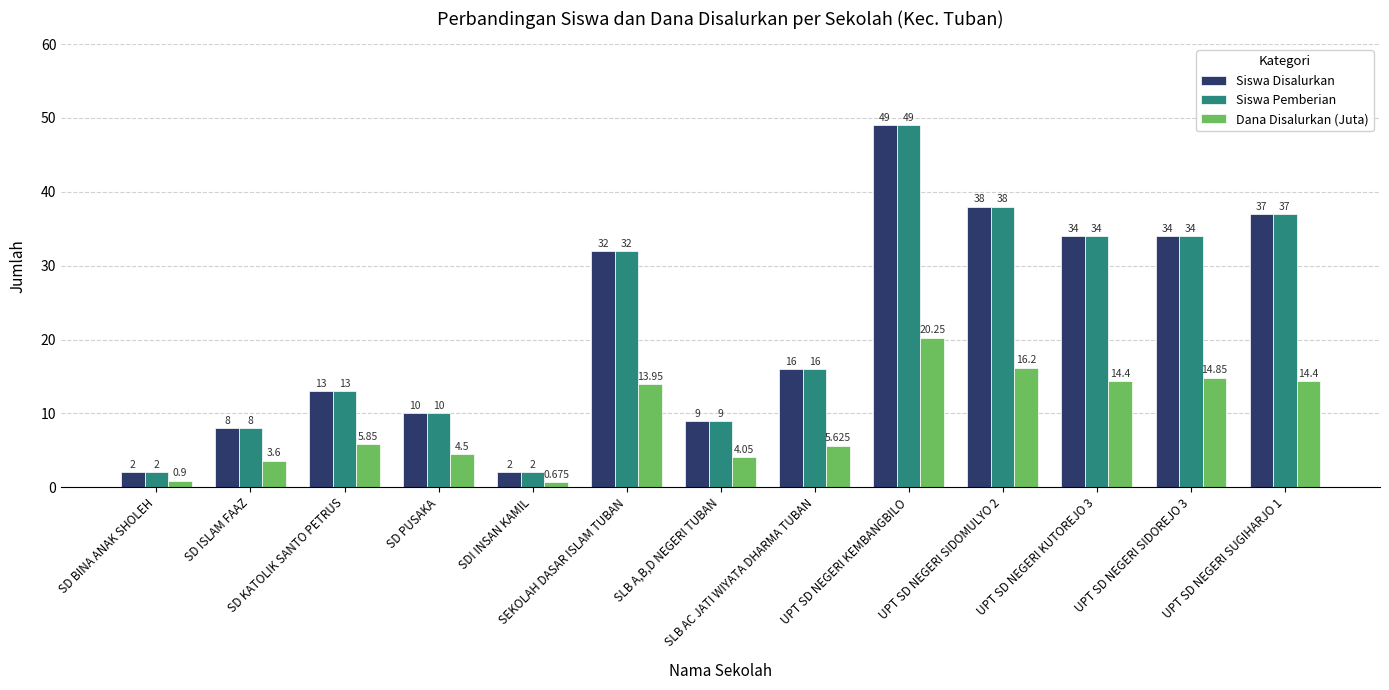

What is the difference between the maximum and minimum values in the Siswa Disalurkan series?

47.0